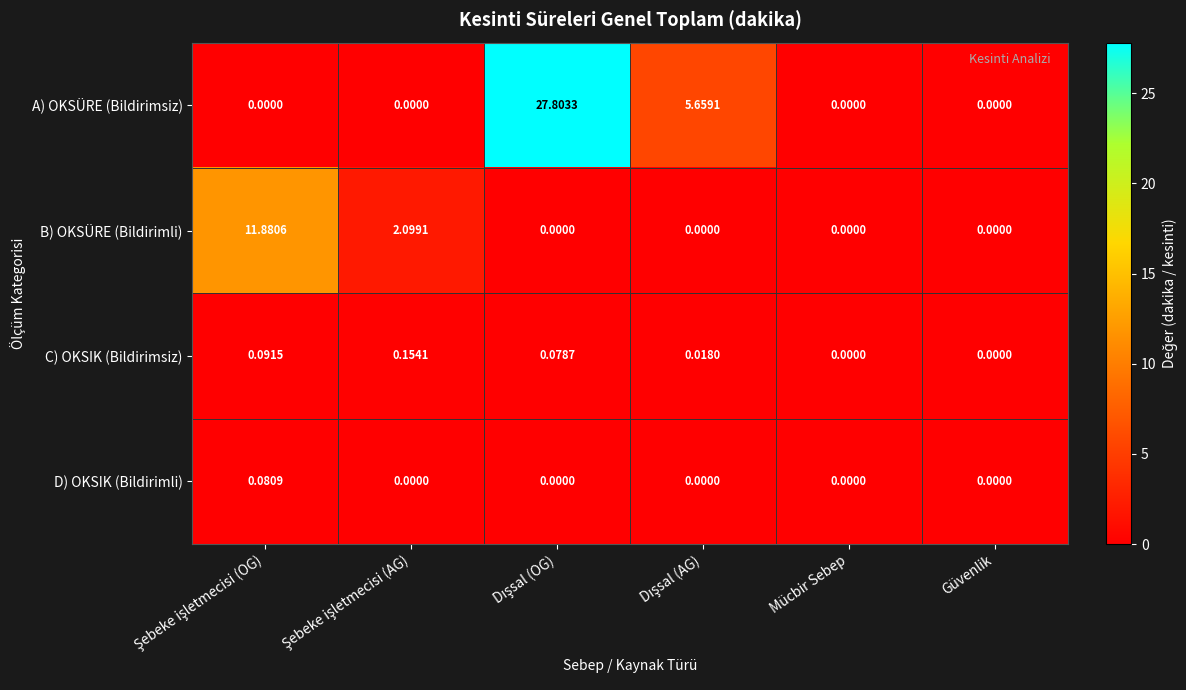

Which series has the largest total across all categories?

A) OKSÜRE (Bildirimsiz)